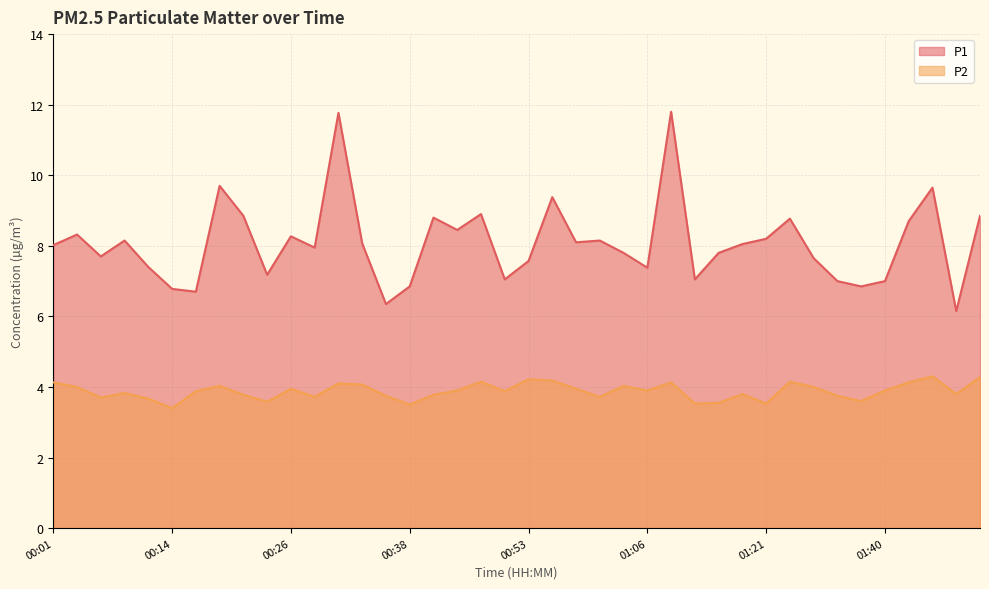

What is the highest value of the P1 series?

11.8